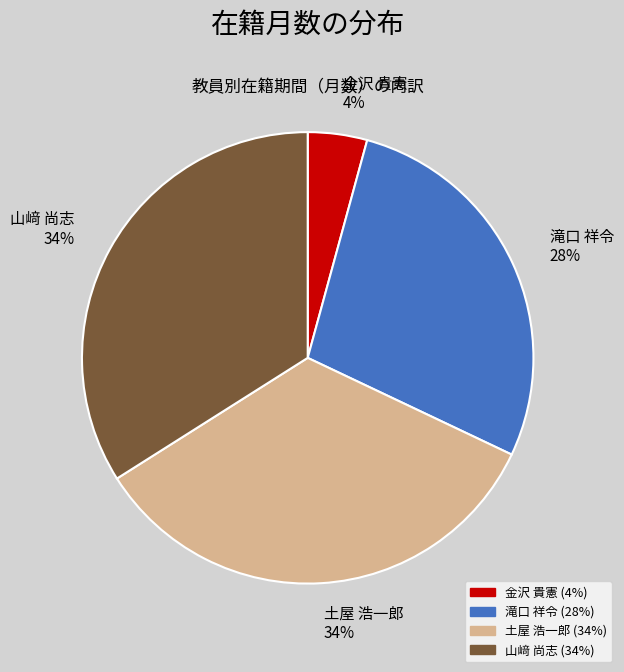

Count the number of slices in the pie.

4